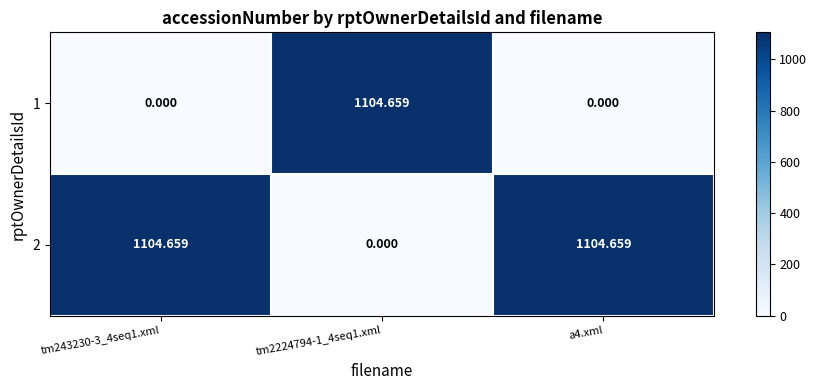

How many positive values does the 2 series have?

2